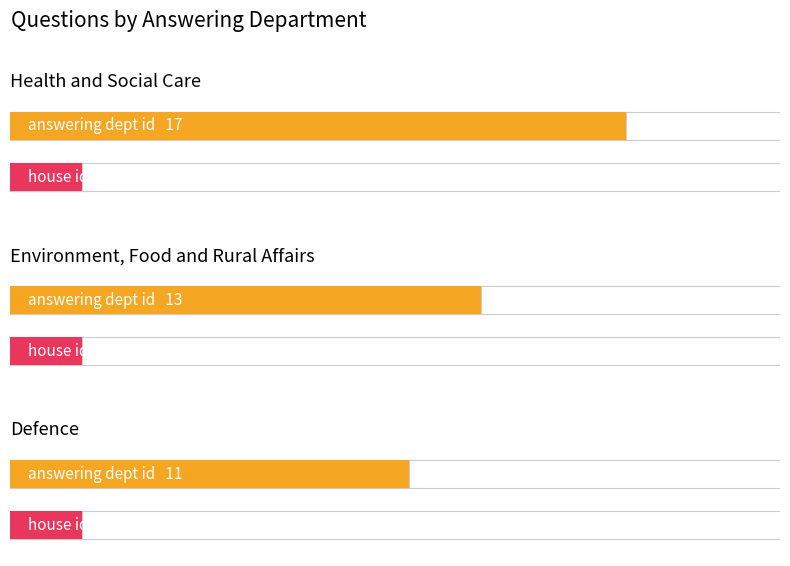

What is the label of the 10th bar from the right?

Health and Social Care